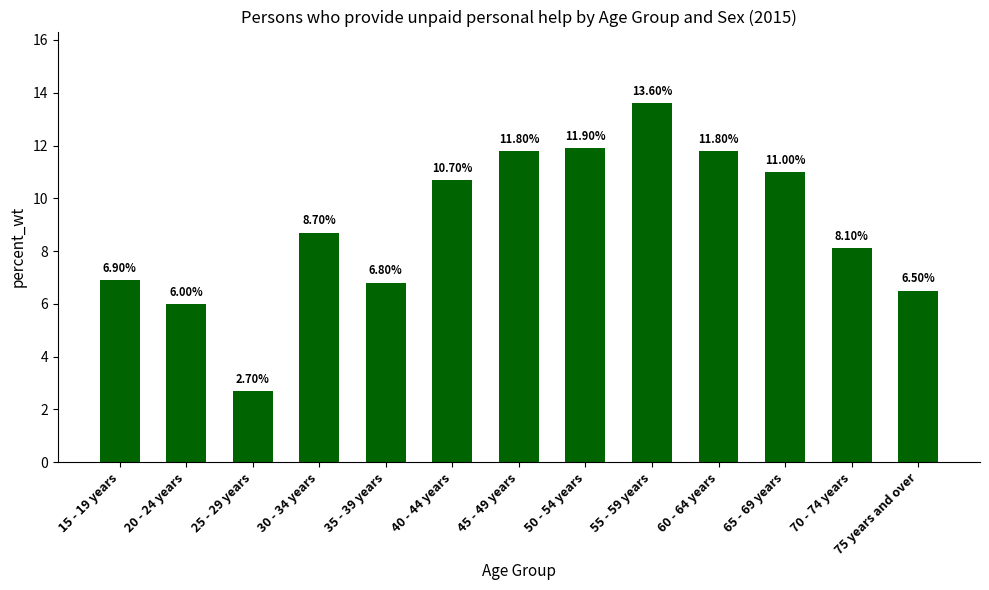

What is the maximum value shown in the chart?

13.6